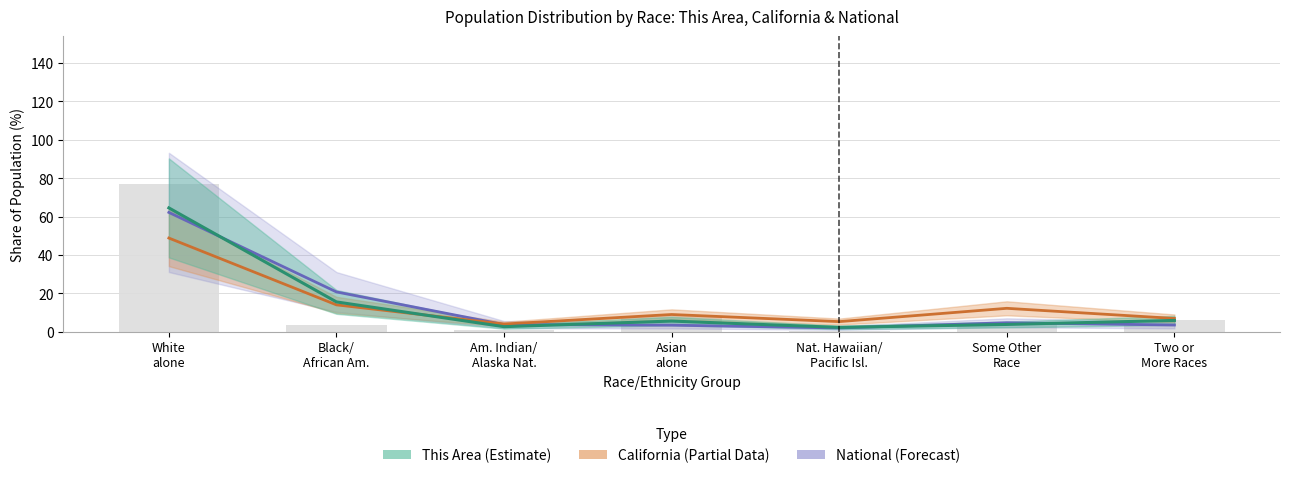

What is the label of the 6th bar from the right?

Black/ African Am.